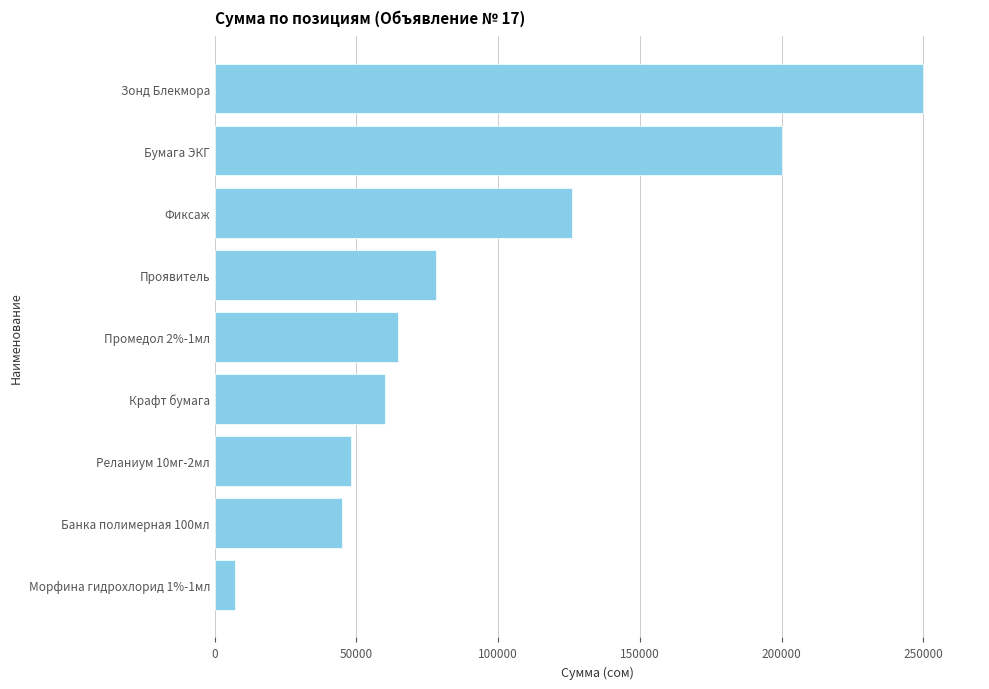

True or false: the data shows 78000 at Проявитель.

True